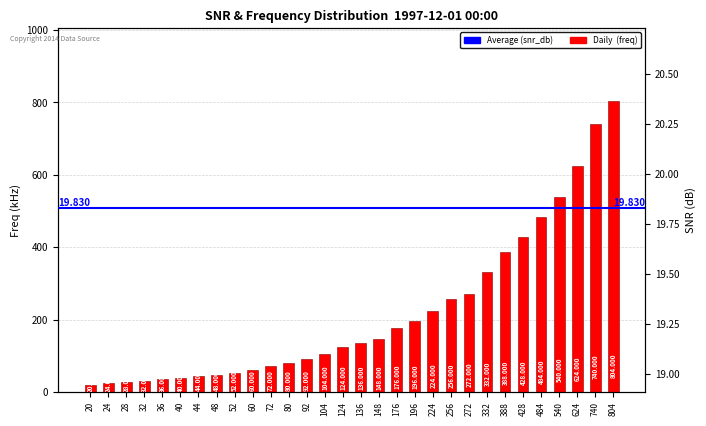

True or false: Daily  (freq) has a value of 428.0 at 428.

True